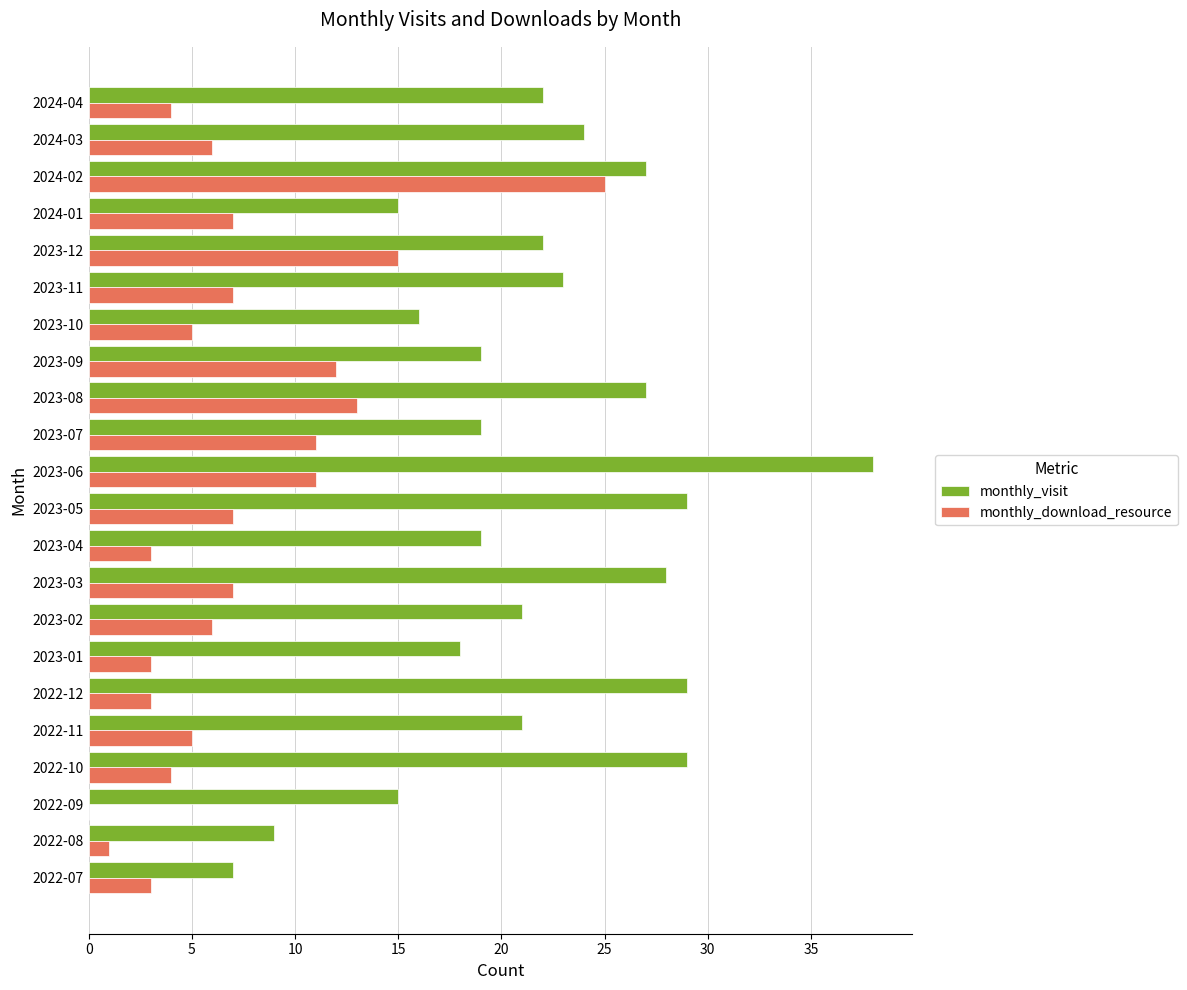

Which series changed the most between 2022-08 and 2023-10?

monthly_visit